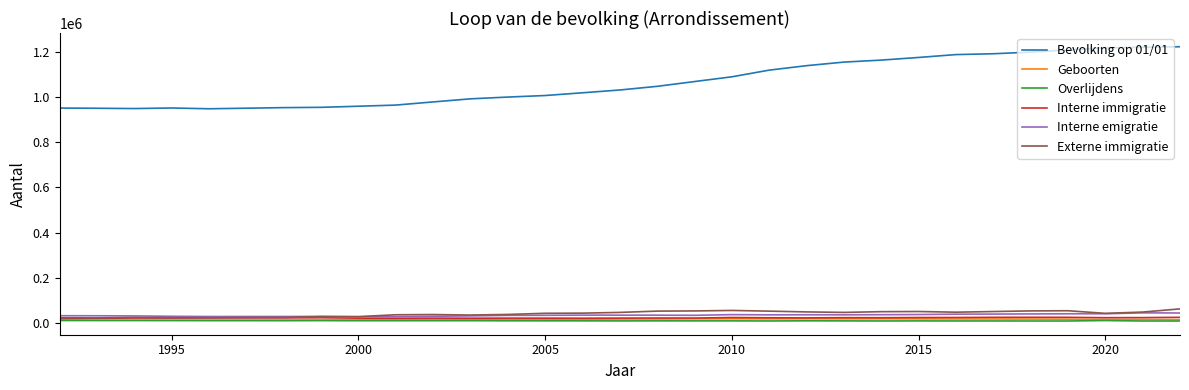

Which series has the largest total across all categories?

Bevolking op 01/01